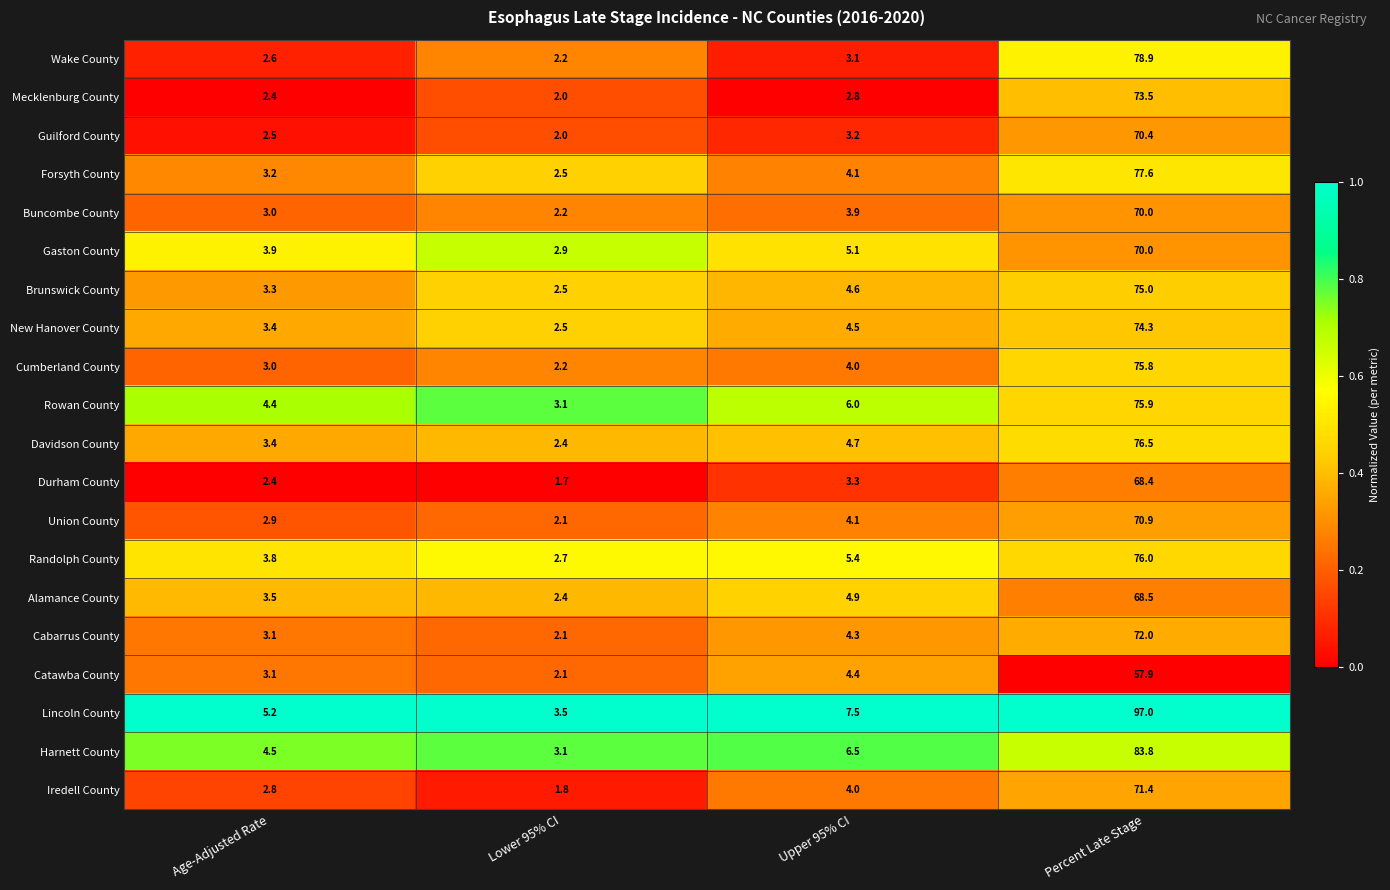

What is the difference between the highest and lowest values at Age-Adjusted Rate?

2.8